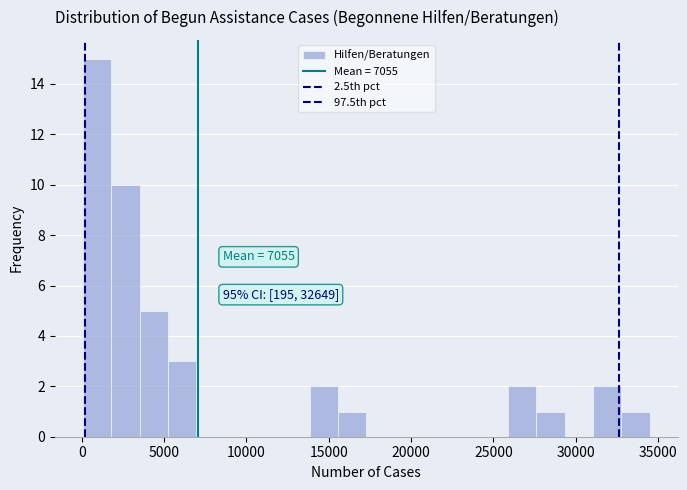

Read against the x-axis, roughly where is the centre of the tallest bar?

1000